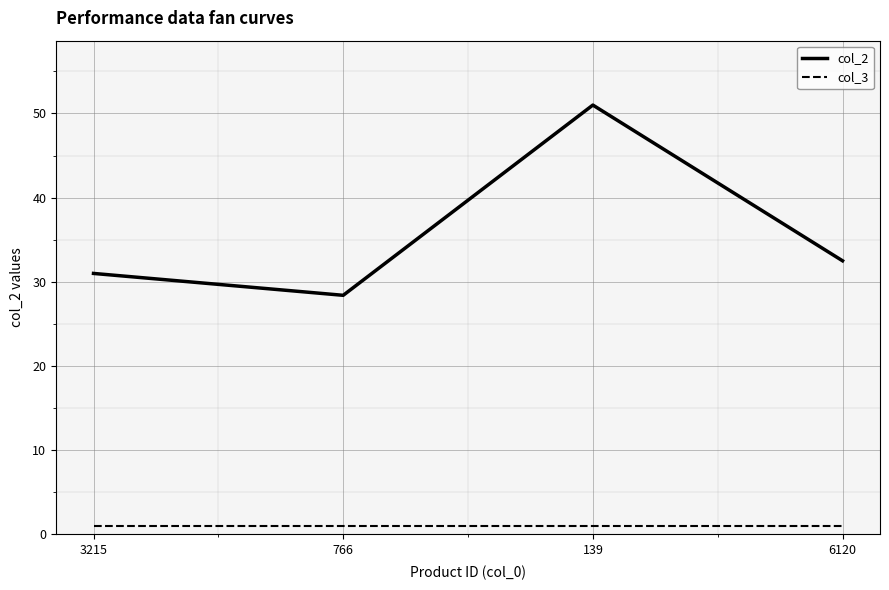

What position from the right is 766?

3